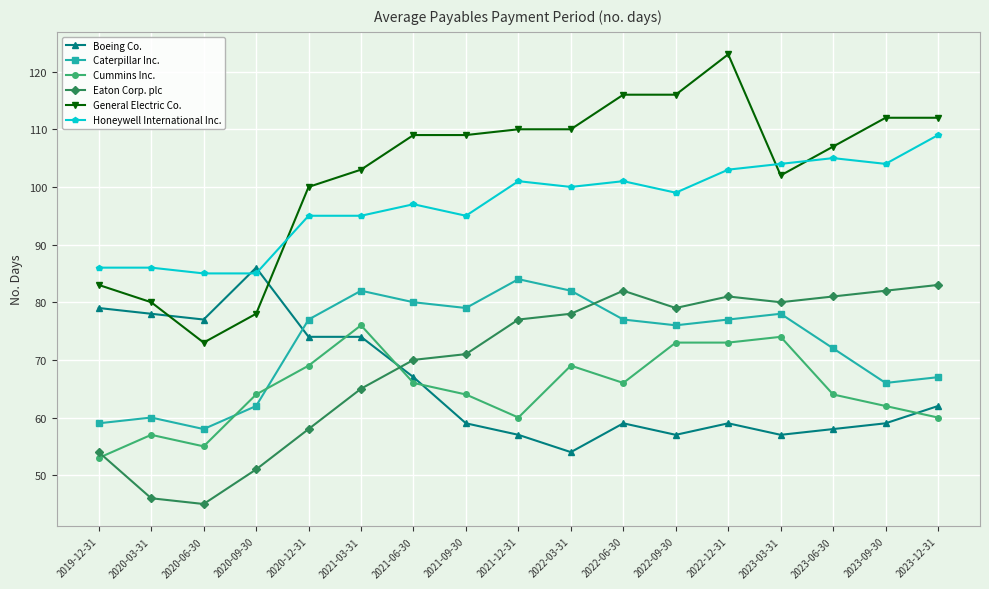

What is the value of the Cummins Inc. point at the 15th from the left?

64